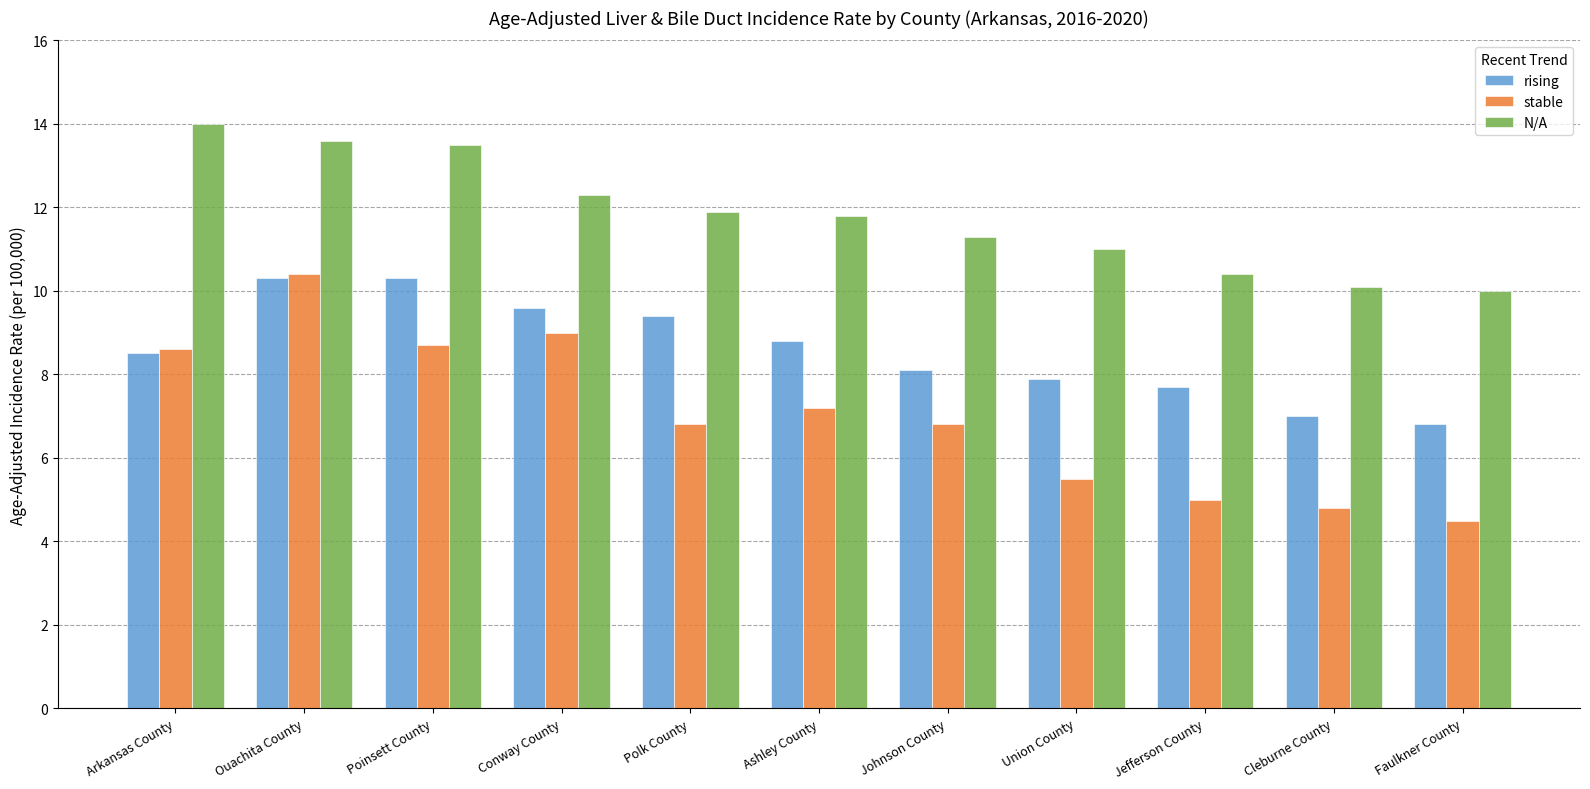

Does the chart contain any negative values?

No